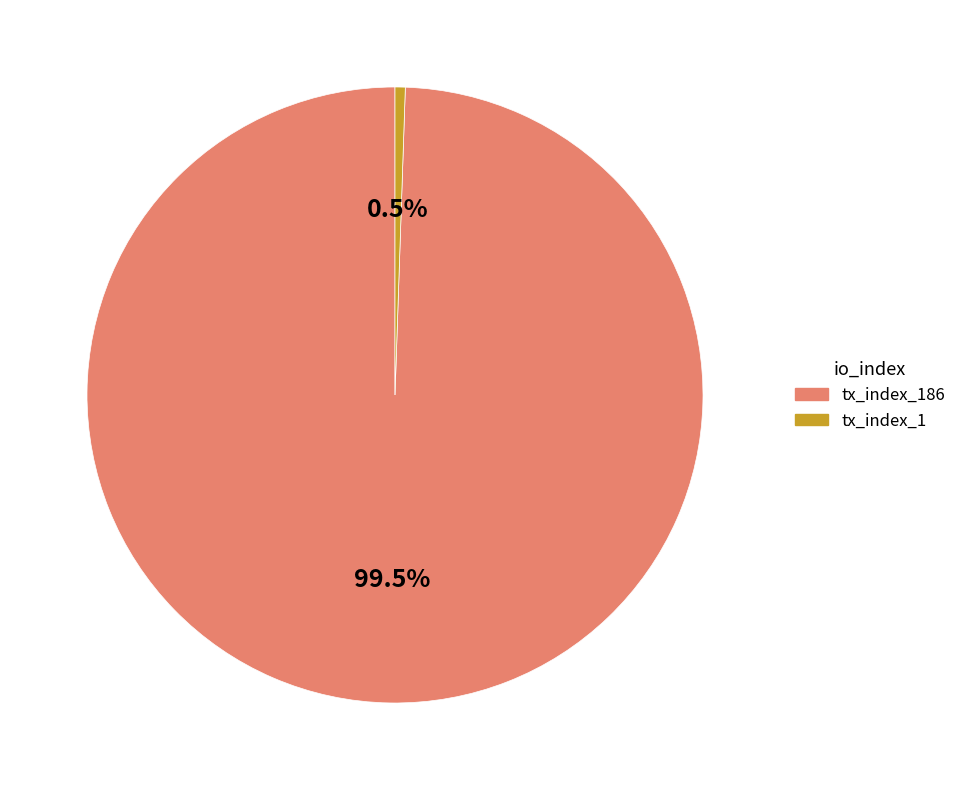

To the nearest percent, what is the difference between the tx_index_186 and tx_index_1 slice percentages?

99%